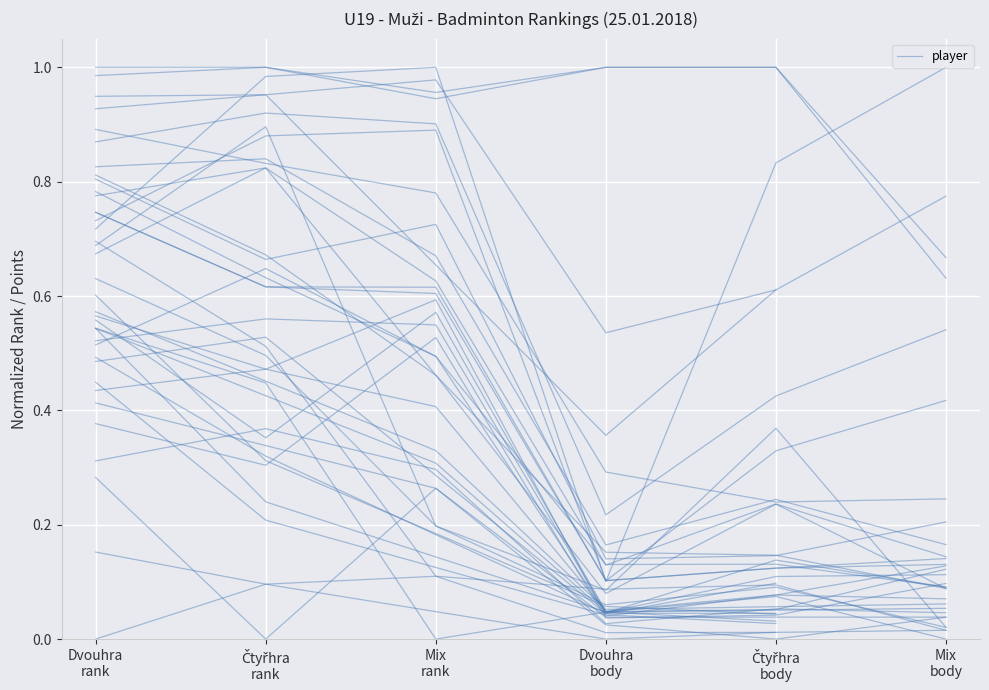

At which category does the data reach its first local valley?

Čtyřhra
rank